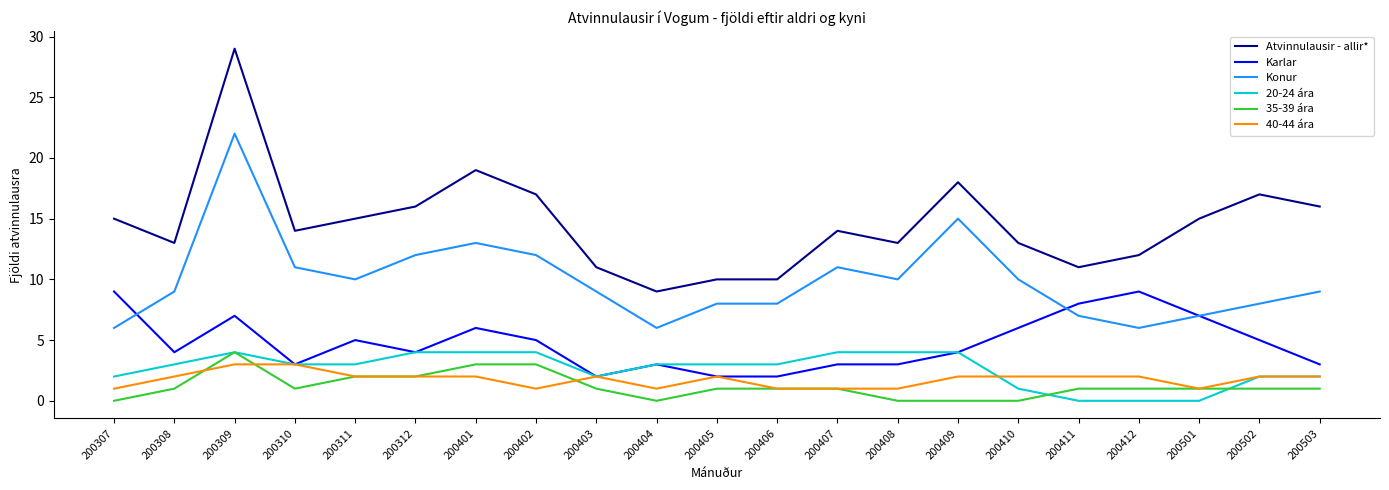

What is the total value across all series at 200409?

43